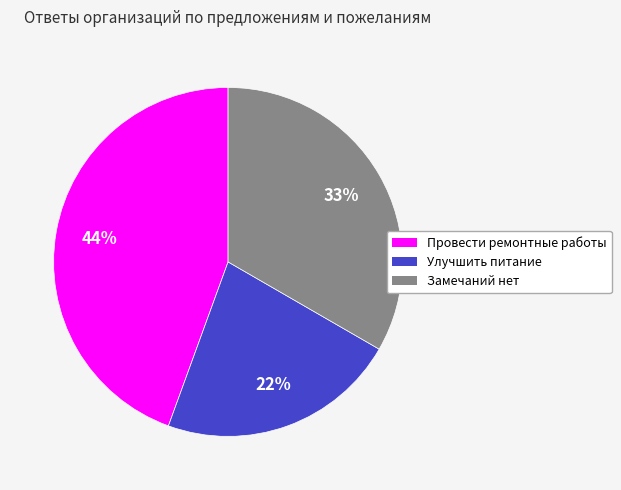

Does Замечаний нет account for over 50% of the chart?

No